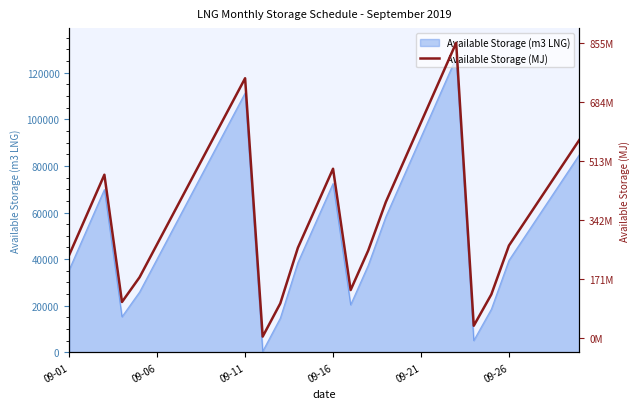

What is the greatest value displayed?

126420.0